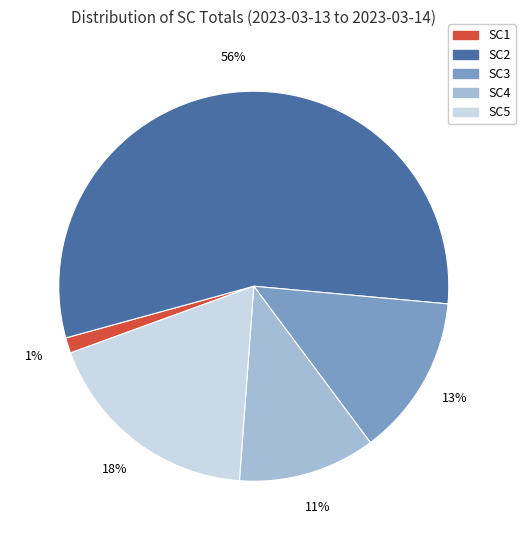

To the nearest percent, what is the average slice percentage?

20%